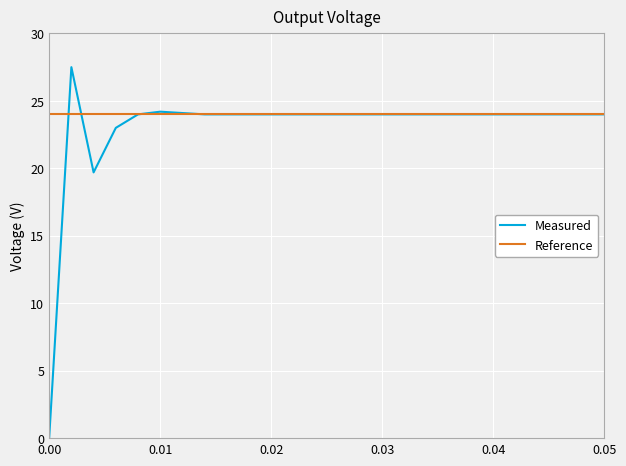

Which series has the widest spread of values?

Measured